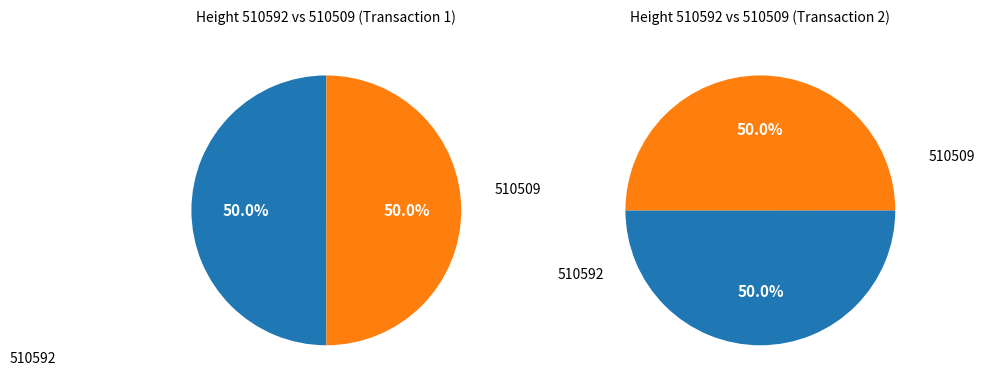

To the nearest percent, what portion does 510509 represent?

50%